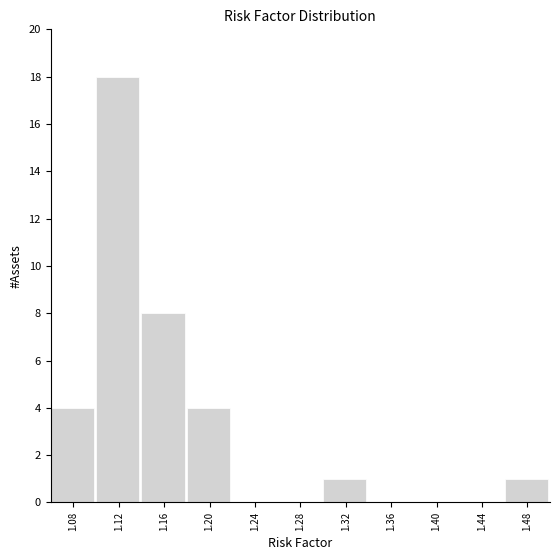

Reading right to left, transcribe all the data shown in this chart.

1.48=1	1.44=0	1.40=0	1.36=0	1.32=1	1.28=0	1.24=0	1.20=4	1.16=8	1.12=18	1.08=4